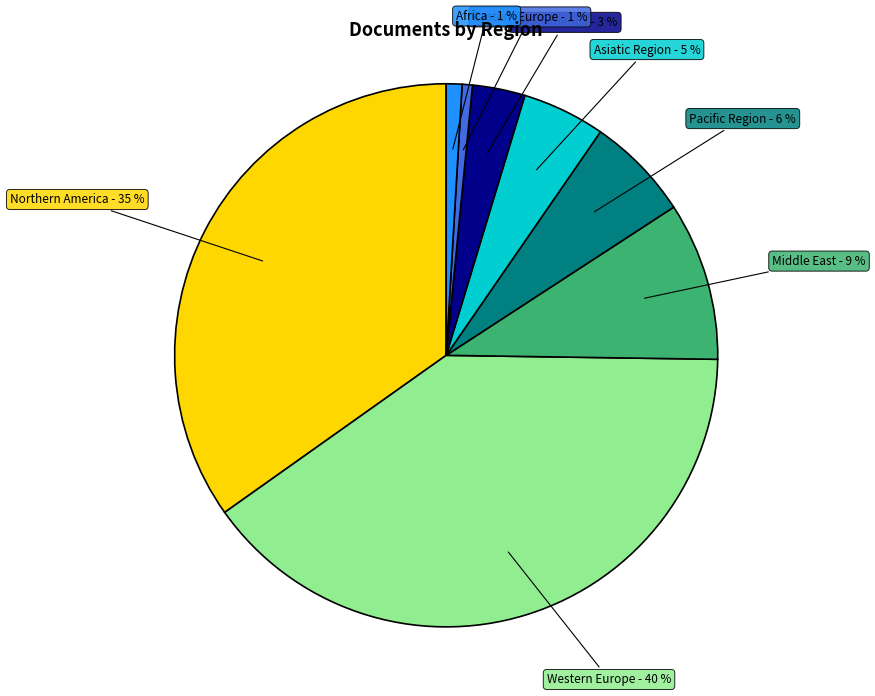

To the nearest percent, what is the average slice percentage?

12%